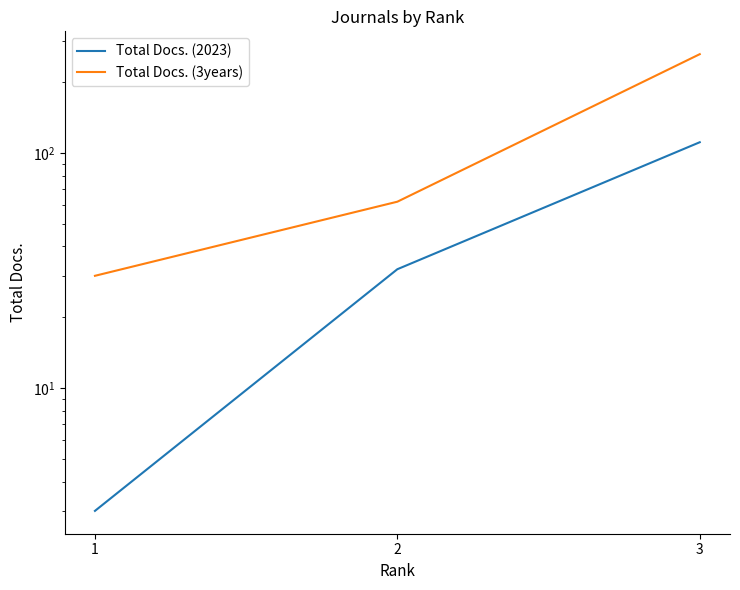

The value of Total Docs. (2023) at 3 is 178. True or false?

False